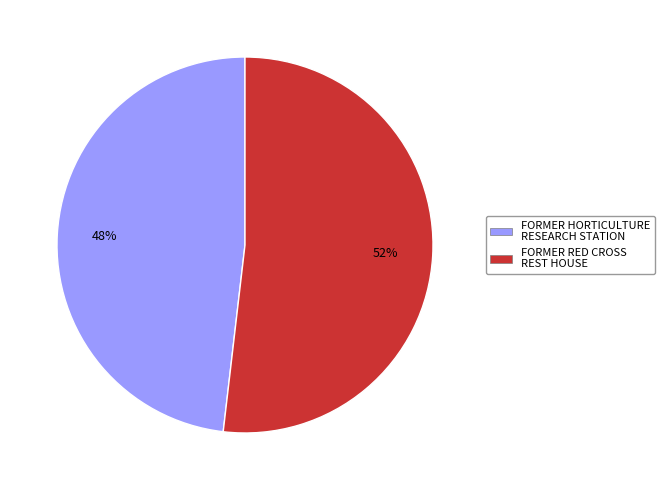

Is the sum of FORMER HORTICULTURE RESEARCH STATION and FORMER RED CROSS REST HOUSE greater than half?

Yes